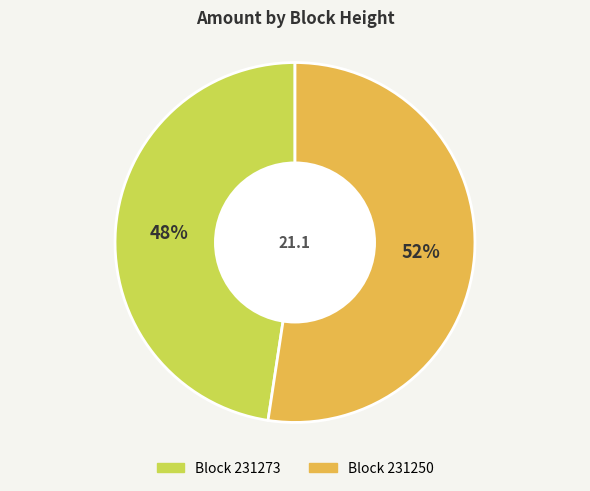

Is there any slice that represents more than half of the pie?

Yes